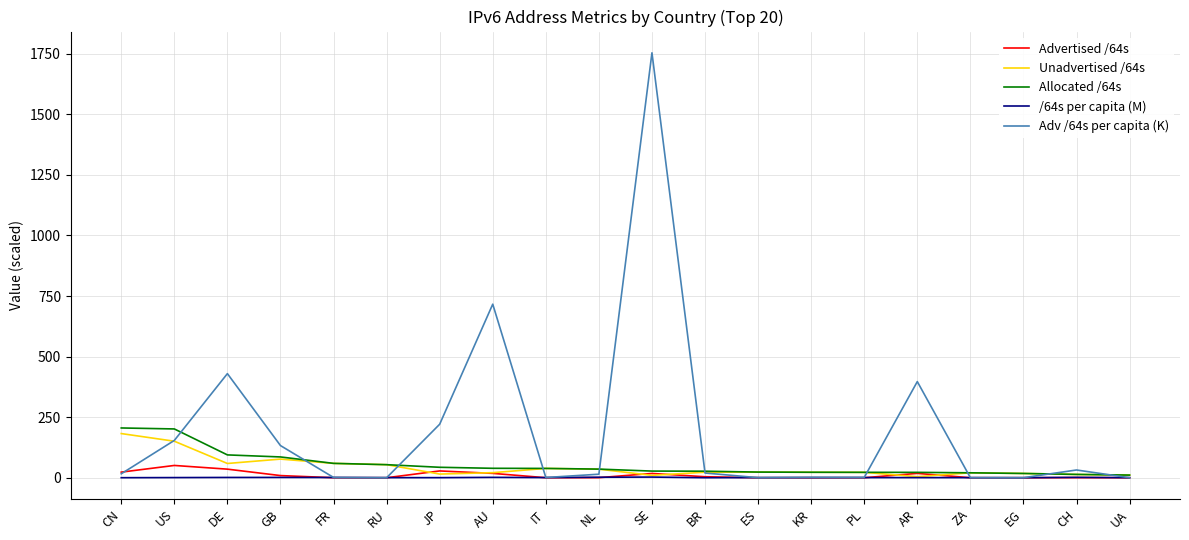

What is the highest value of the Advertised /64s series?

50.7